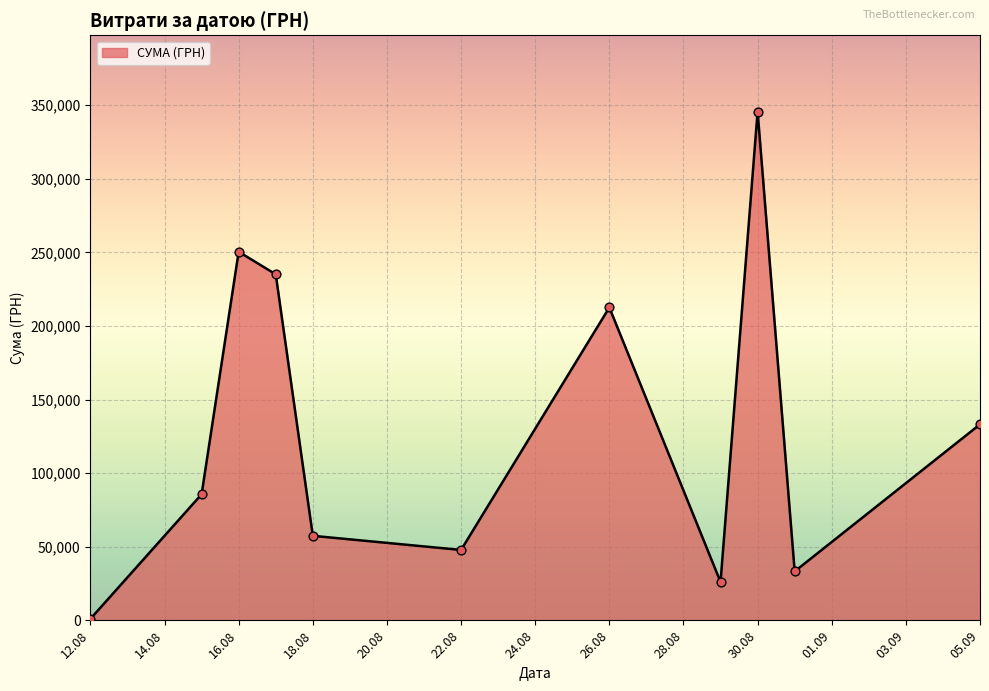

What is the maximum value shown in the chart?

345687.3